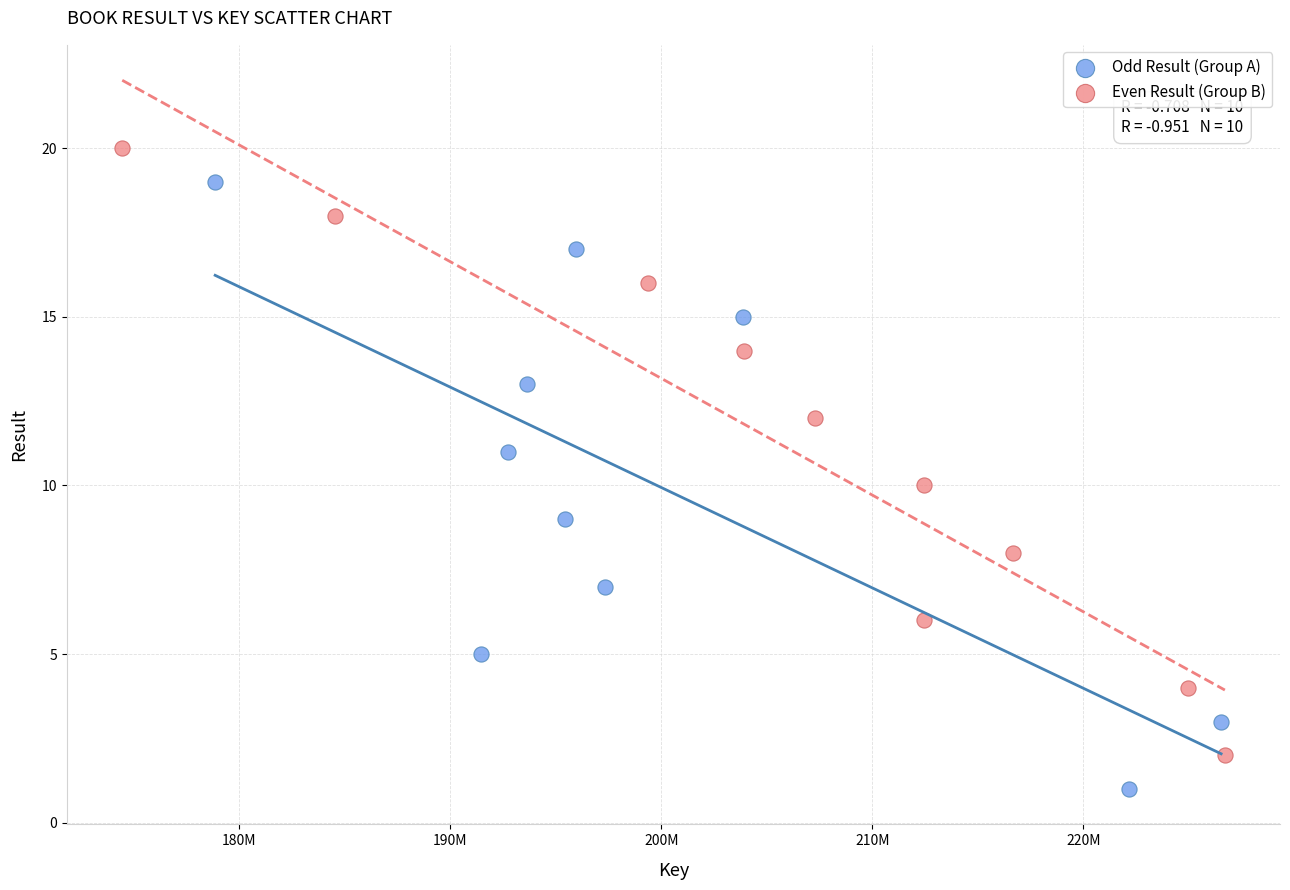

Which series contains the lowest Y value?

Odd Result (Group A)